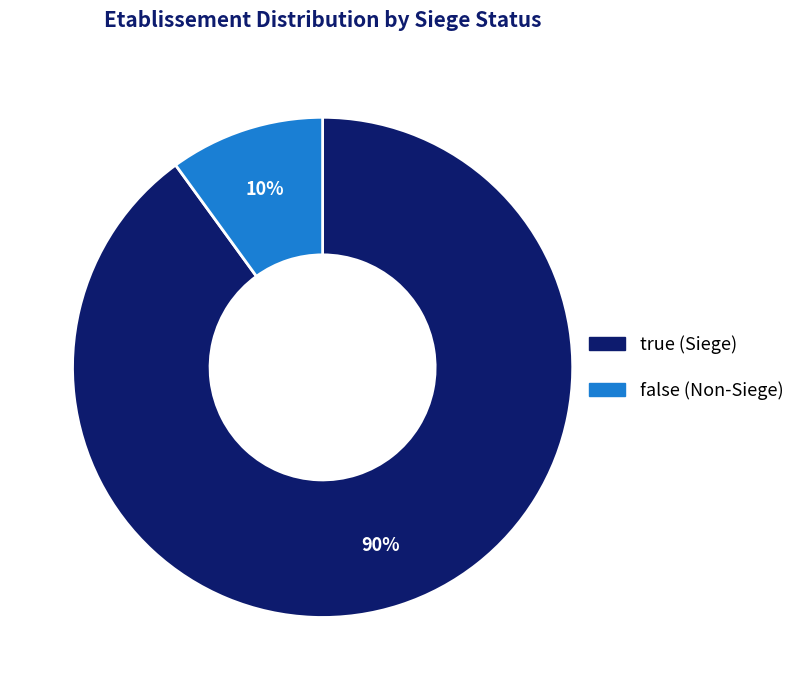

How many slices are in this pie chart?

2